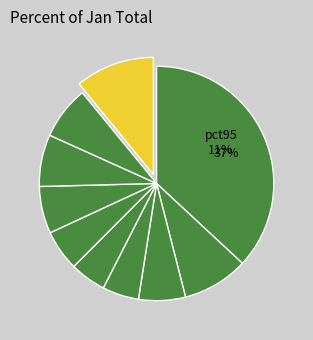

What percentage is the pct95 slice, to the nearest percent?

11%